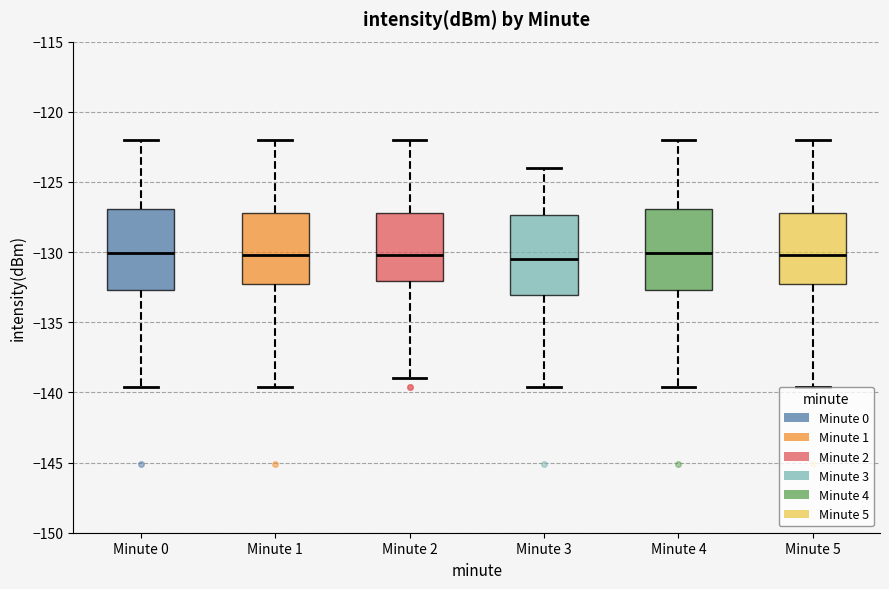

Reading left to right, transcribe this box plot: for each box, give where its median line is, the range the box spans, and where its two whiskers end, as read against the y-axis. The values are not printed on the chart, so give them approximately, as read against the axis.

Minute 0: median -130.0, box -132.5 to -127.0, whiskers -139.5 to -122.0
Minute 1: median -130.0, box -132.5 to -127.0, whiskers -139.5 to -122.0
Minute 2: median -130.0, box -132.0 to -127.0, whiskers -139.0 to -122.0
Minute 3: median -130.5, box -133.0 to -127.5, whiskers -139.5 to -124.0
Minute 4: median -130.0, box -132.5 to -127.0, whiskers -139.5 to -122.0
Minute 5: median -130.0, box -132.5 to -127.0, whiskers -139.5 to -122.0